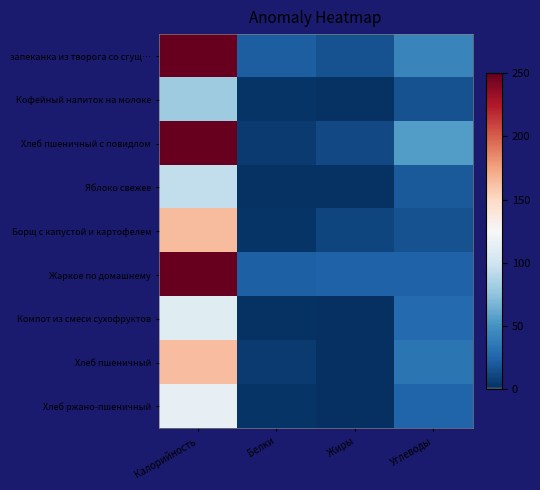

How many categories are shown in the chart?

4